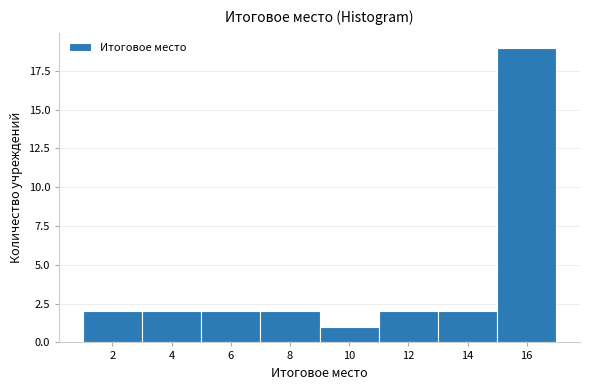

Over which range of the x-axis is the bar tallest?

15 to 17